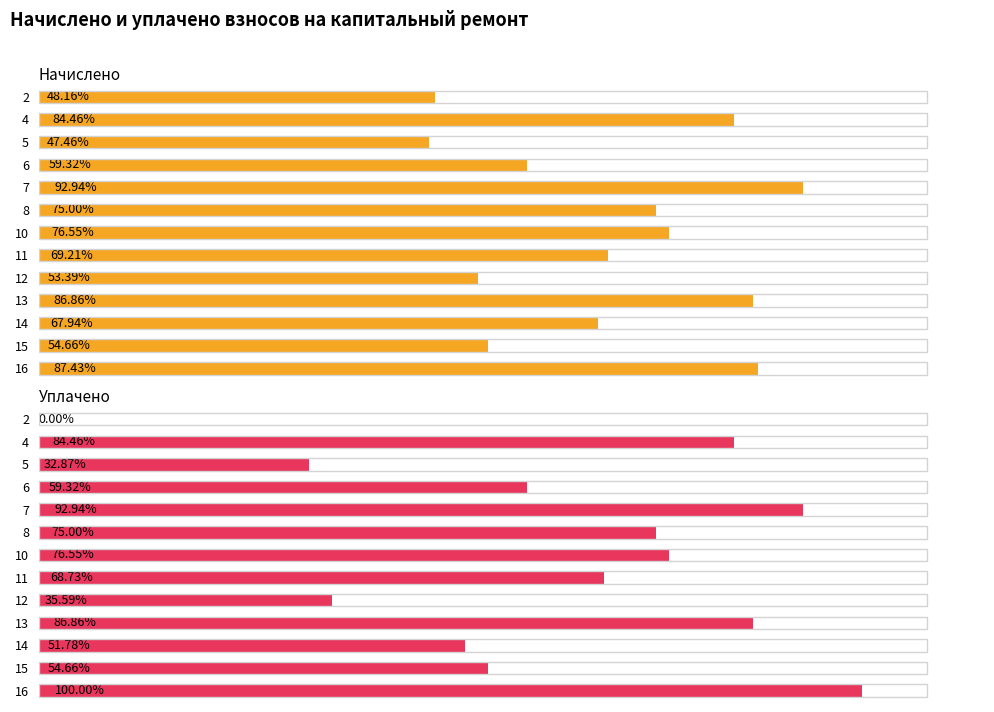

Reading left to right, transcribe all the data shown in this chart.

начислено: 1250.1	2192.3	1231.8	1539.7	2412.2	1946.6	1987.0	1796.3	1385.8	2254.6	1763.3	1418.7	2269.3
уплачено: 0.0	2192.3	853.1	1539.7	2412.2	1946.6	1987.0	1783.9	923.8	2254.6	1344.0	1418.7	2595.5